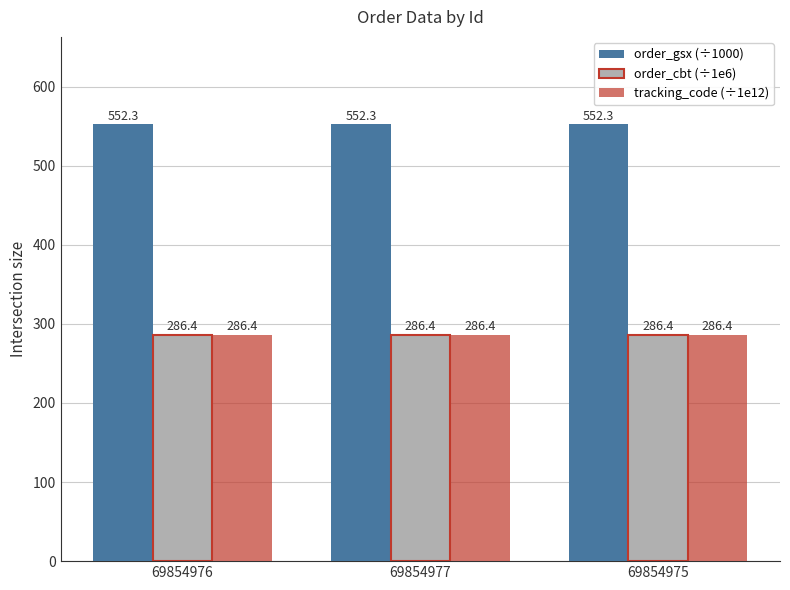

At how many categories does at least one series exceed 510?

3